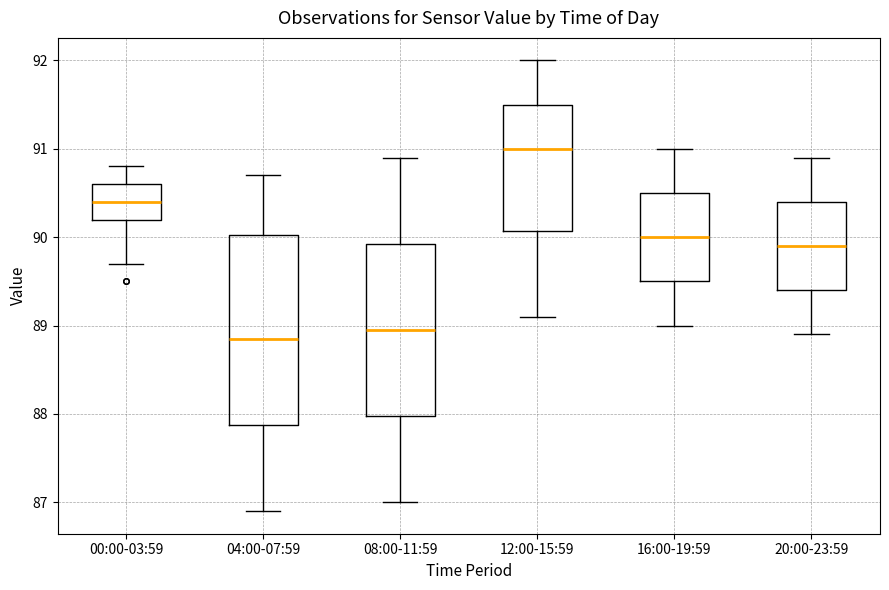

Reading left to right, transcribe this box plot: for each box, give where its median line is, the range the box spans, and where its two whiskers end, as read against the y-axis. The values are not printed on the chart, so give them approximately, as read against the axis.

00:00-03:59: median 90.4, box 90.2 to 90.6, whiskers 89.7 to 90.8
04:00-07:59: median 88.9, box 87.9 to 90.0, whiskers 86.9 to 90.7
08:00-11:59: median 89.0, box 88.0 to 89.9, whiskers 87.0 to 90.9
12:00-15:59: median 91.0, box 90.1 to 91.5, whiskers 89.1 to 92.0
16:00-19:59: median 90.0, box 89.5 to 90.5, whiskers 89.0 to 91.0
20:00-23:59: median 89.9, box 89.4 to 90.4, whiskers 88.9 to 90.9